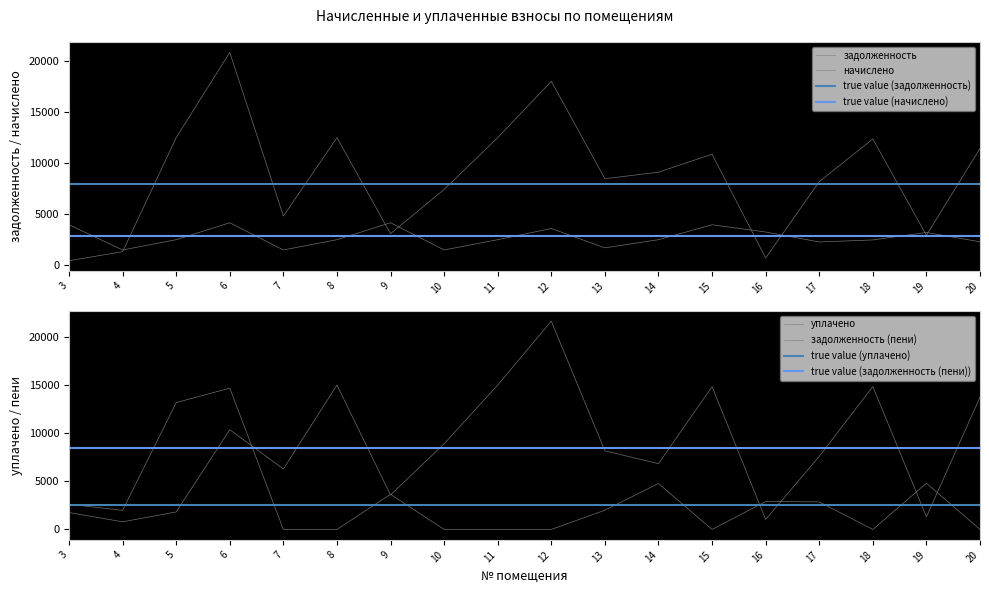

Between which two adjacent categories do уплачено and начислено first intersect?

3 and 4